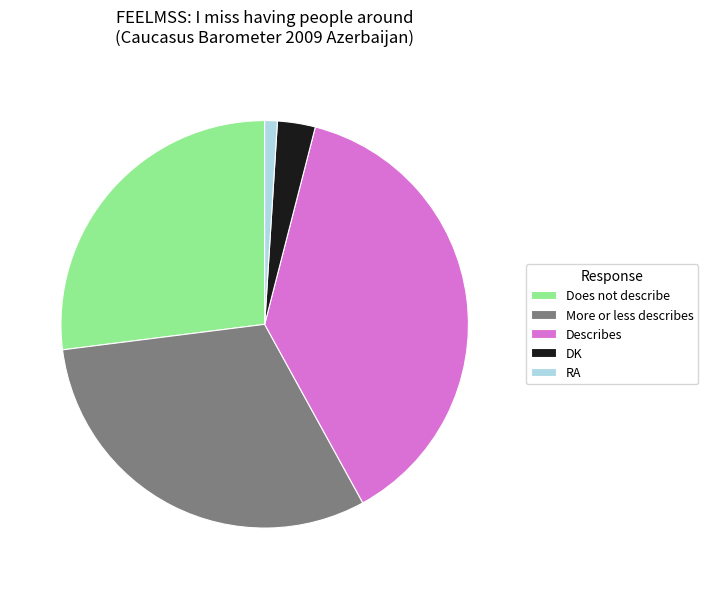

Combined, do RA and Describes account for over 50%?

No